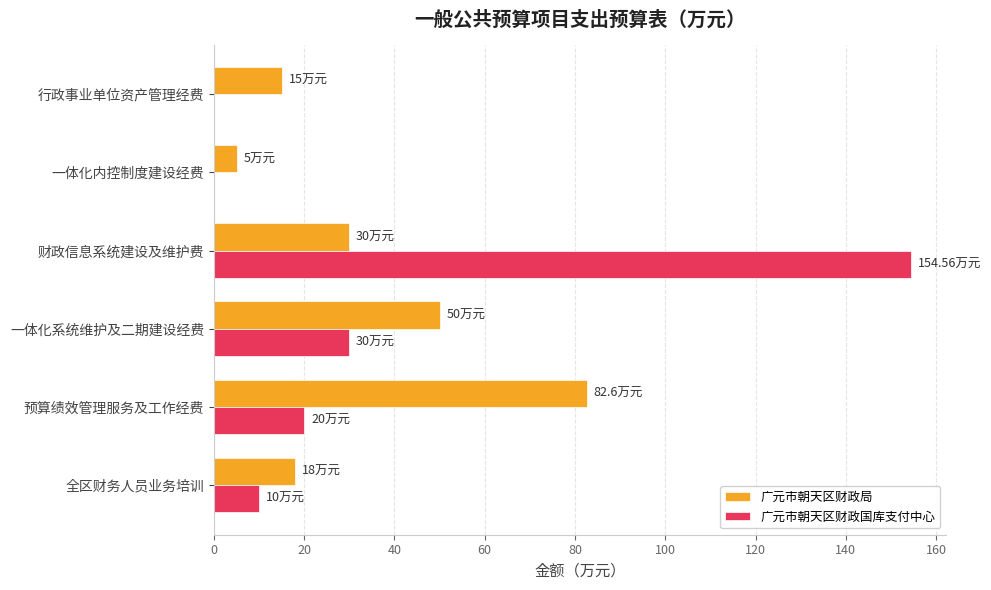

Is the value of 广元市朝天区财政国库支付中心 at 财政信息系统建设及维护费 greater than the value of 广元市朝天区财政局 at 行政事业单位资产管理经费?

Yes